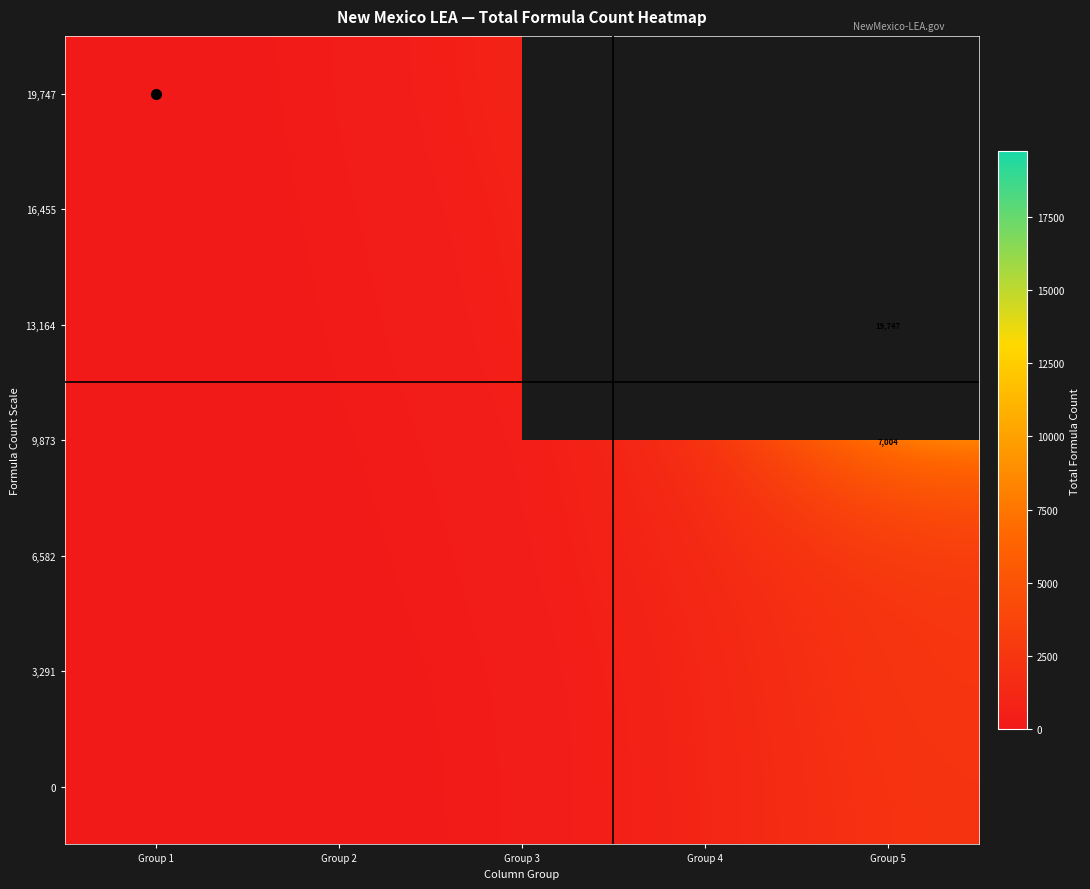

The value of 9,873 at Group 5 is 12004. True or false?

False